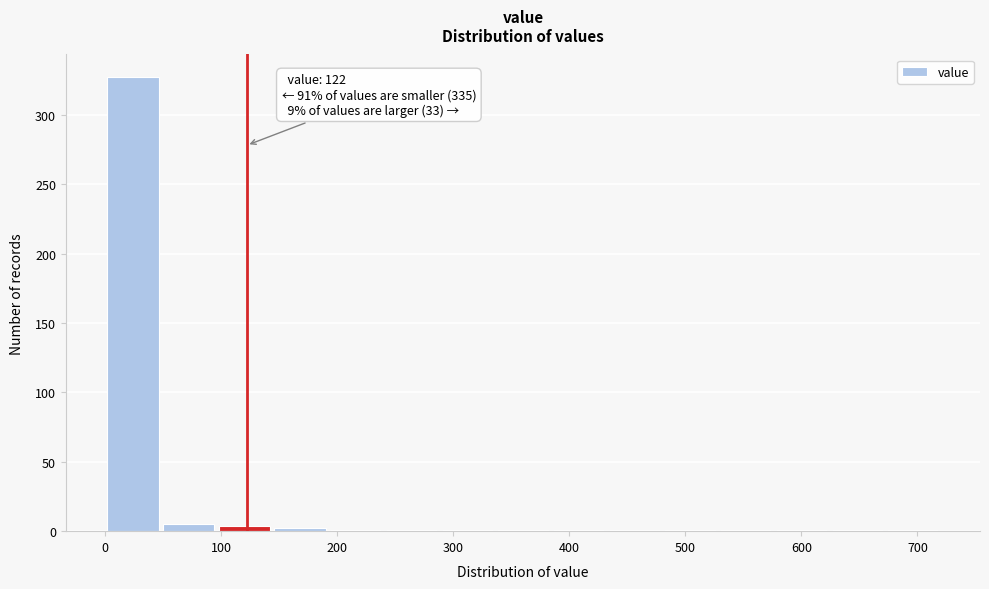

Over which range of the x-axis is the bar tallest?

0 to 48